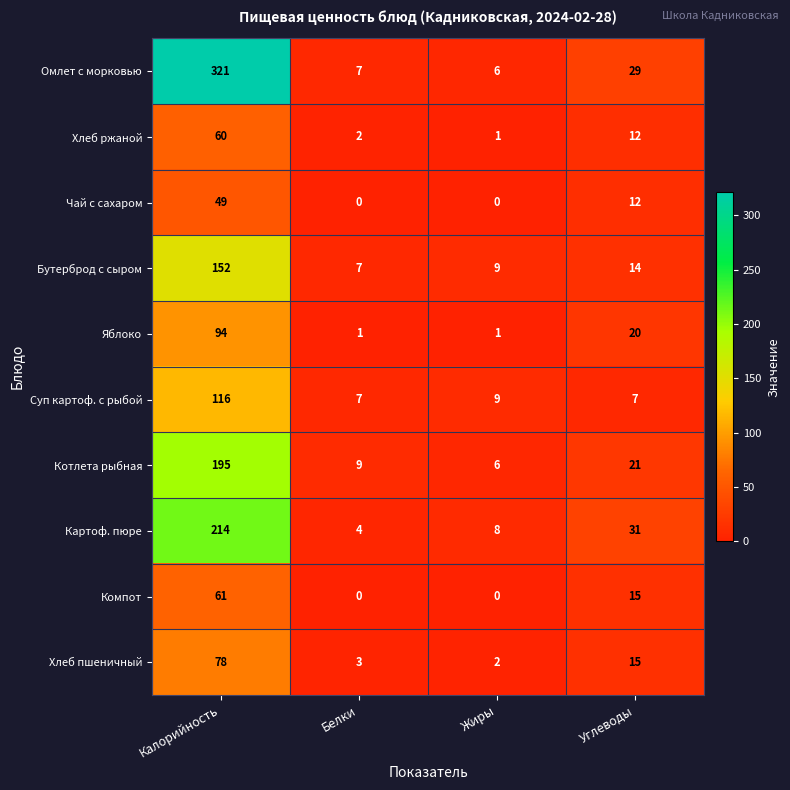

List the series in order of their peak value, highest first.

Омлет с морковью, Картоф. пюре, Котлета рыбная, Бутерброд с сыром, Суп картоф. с рыбой, Яблоко, Хлеб пшеничный, Компот, Хлеб ржаной, Чай с сахаром